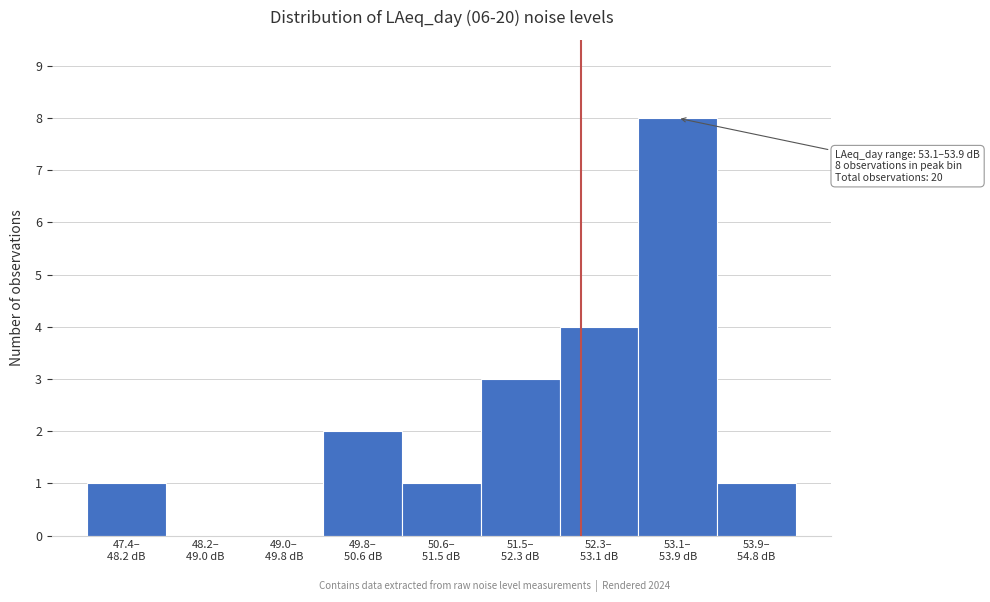

What is the greatest value displayed?

8